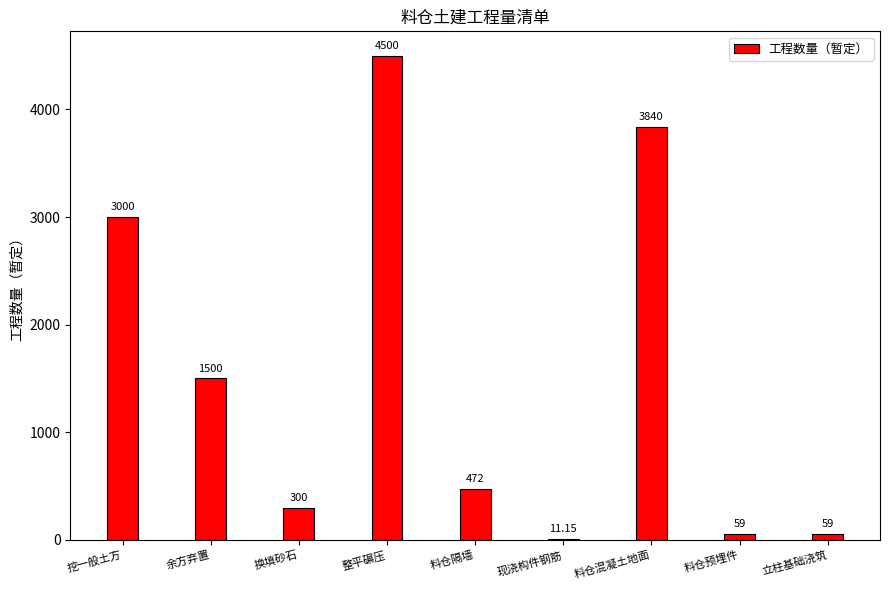

Are the bars horizontal?

No